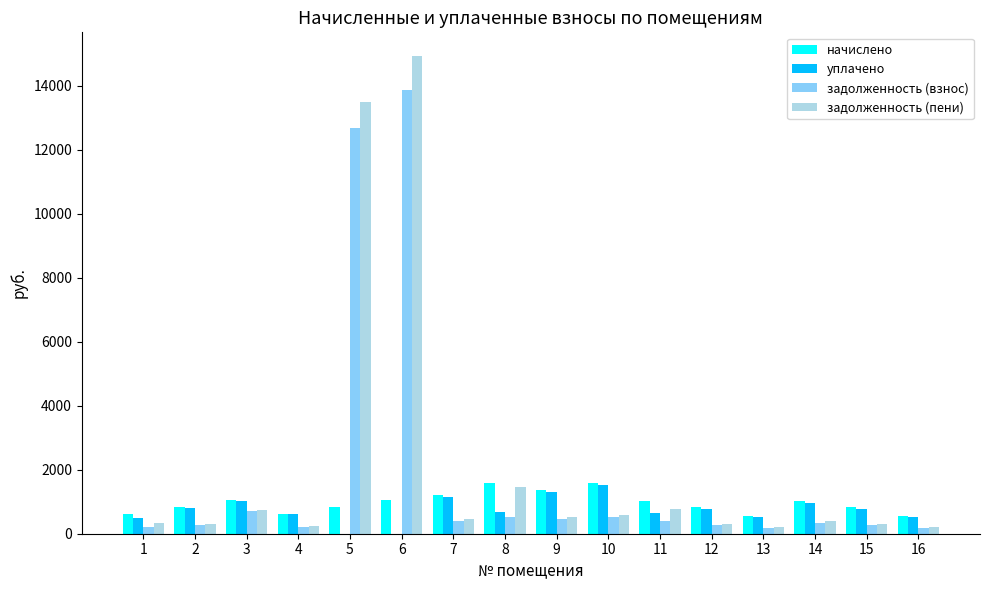

At which category is the sum across all series the highest?

6